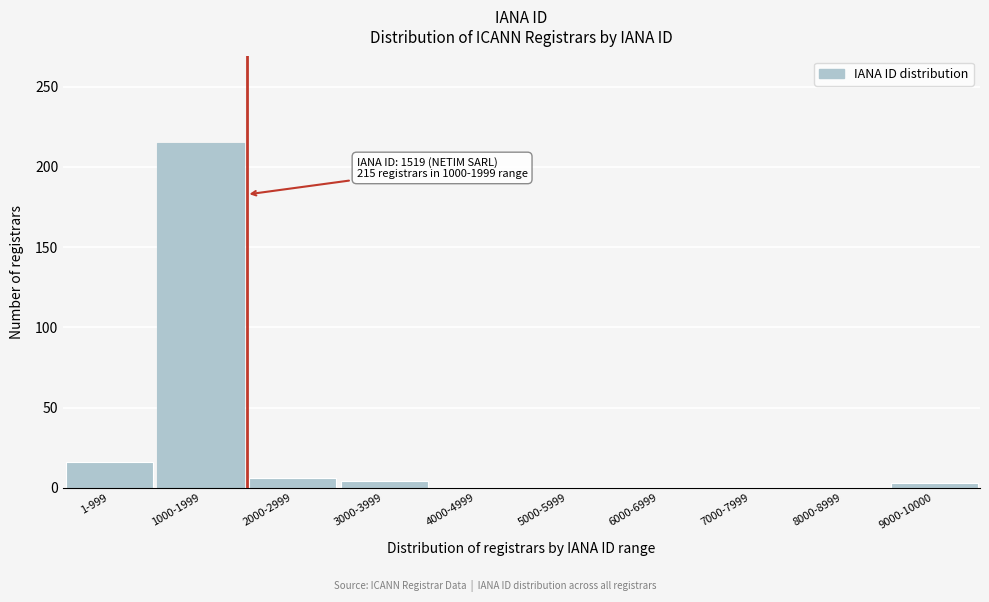

What is the change in value from 1-999 to 6000-6999?

-16